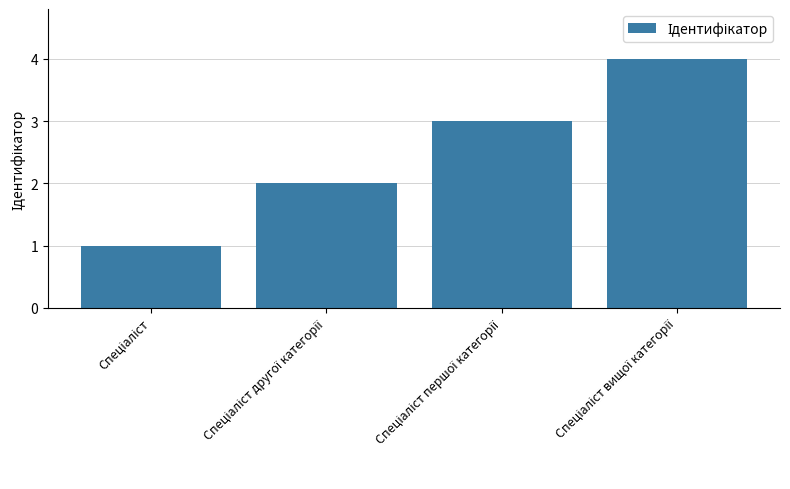

What is the difference between the maximum and minimum values?

3